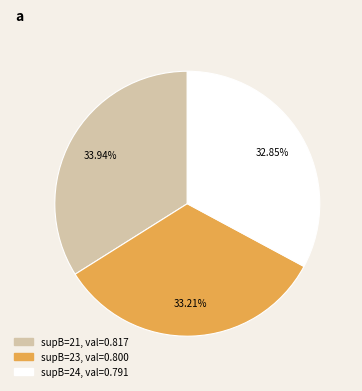

Does any single category account for the majority?

No